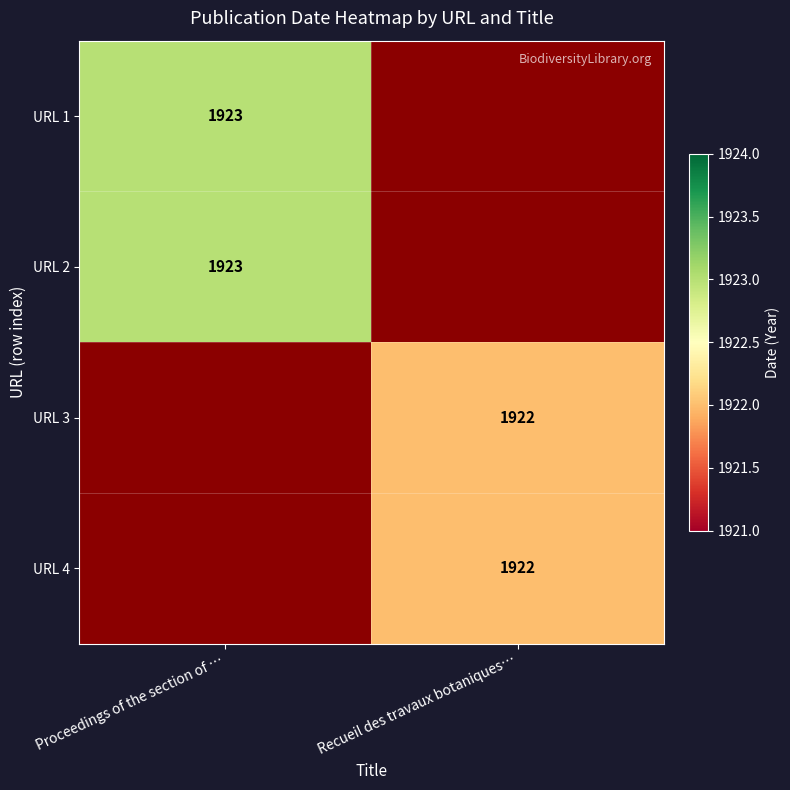

What is the difference between the highest and lowest values at Proceedings of the section of …?

1923